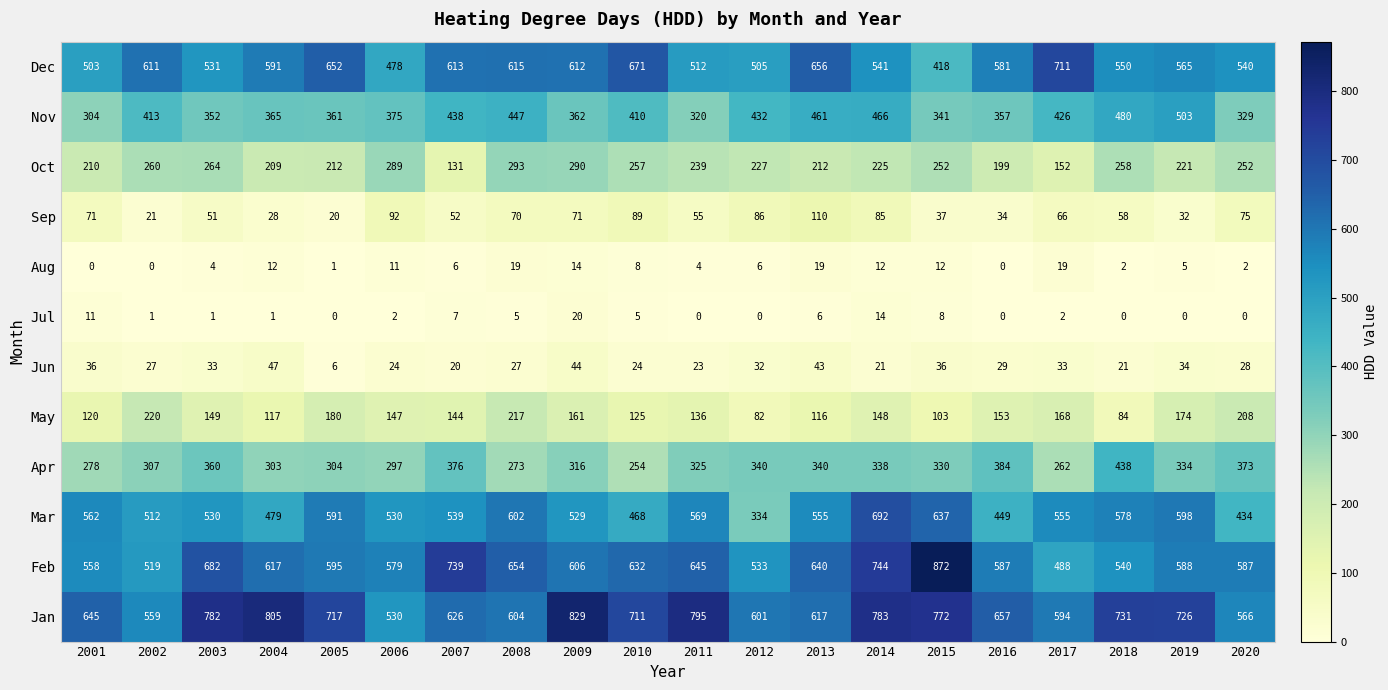

Which series has the widest spread of values?

Feb